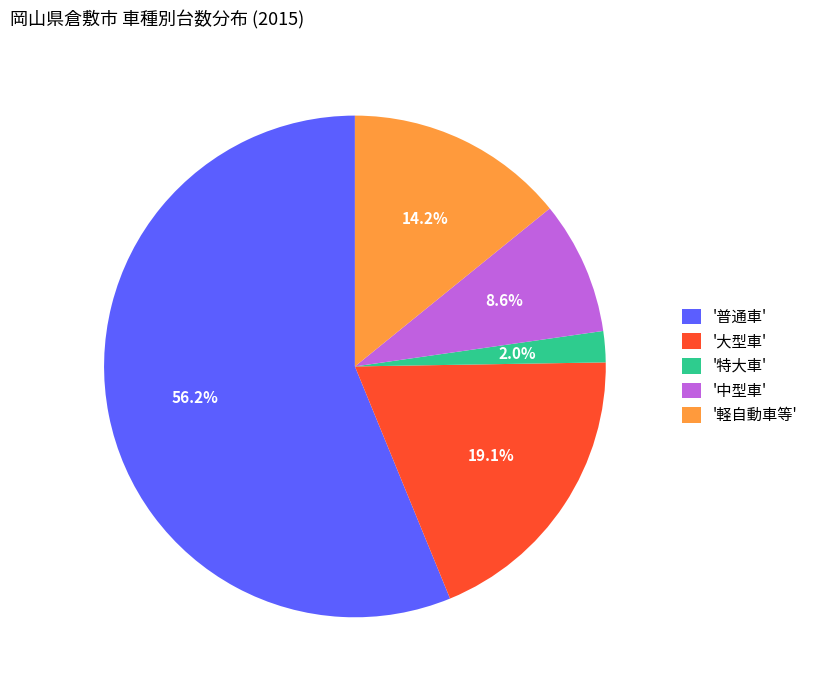

Rank the categories by value from highest to lowest.

'普通車', '大型車', '軽自動車等', '中型車', '特大車'